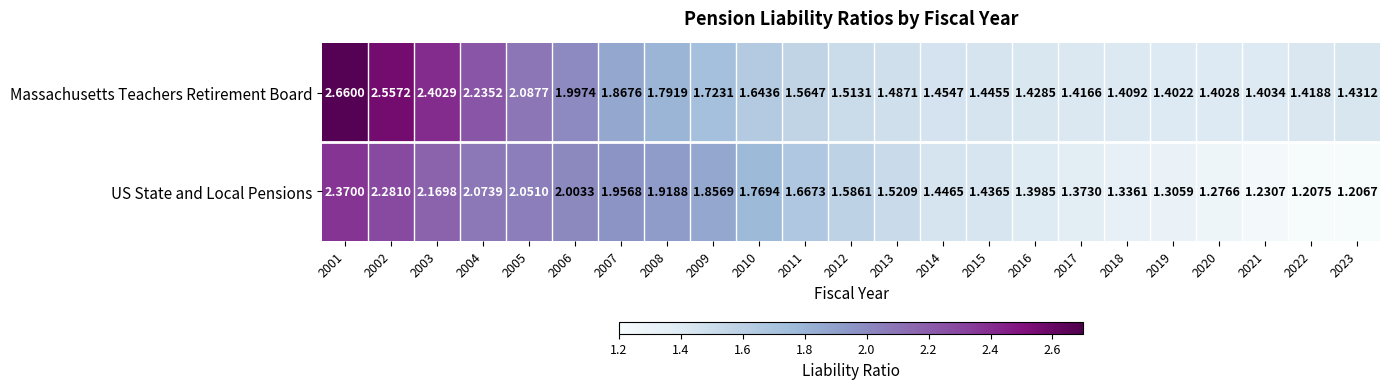

Which series has the largest range (max minus min)?

Massachusetts Teachers Retirement Board